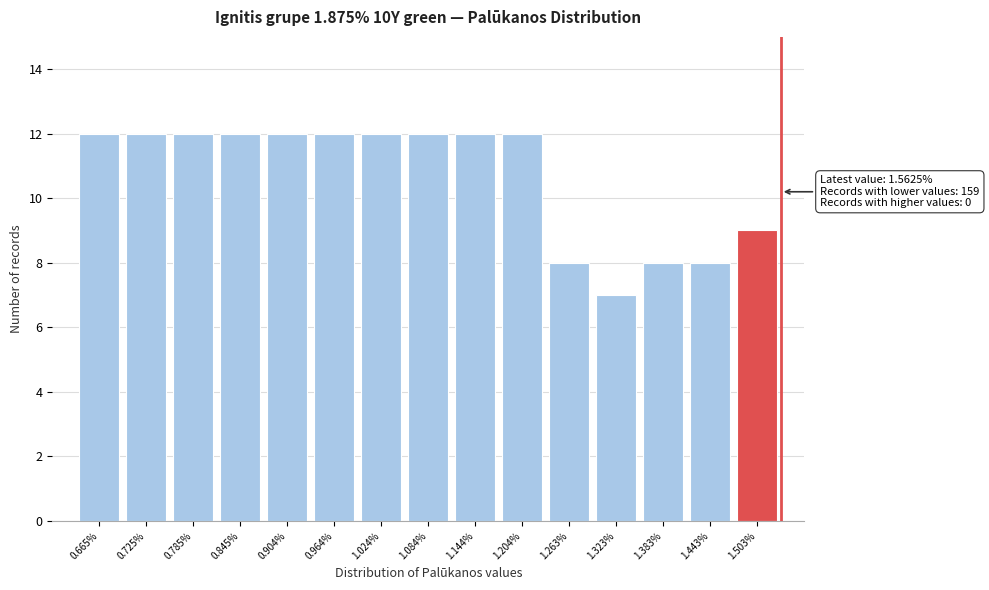

Reading left to right, extract all data points from this chart.

12	12	12	12	12	12	12	12	12	12	8	7	8	8	9